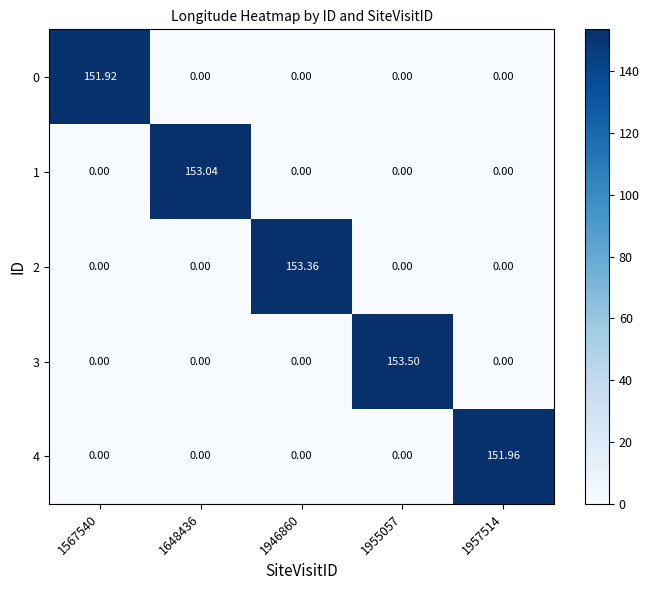

Which series changed the most between 1648436 and 1957514?

1